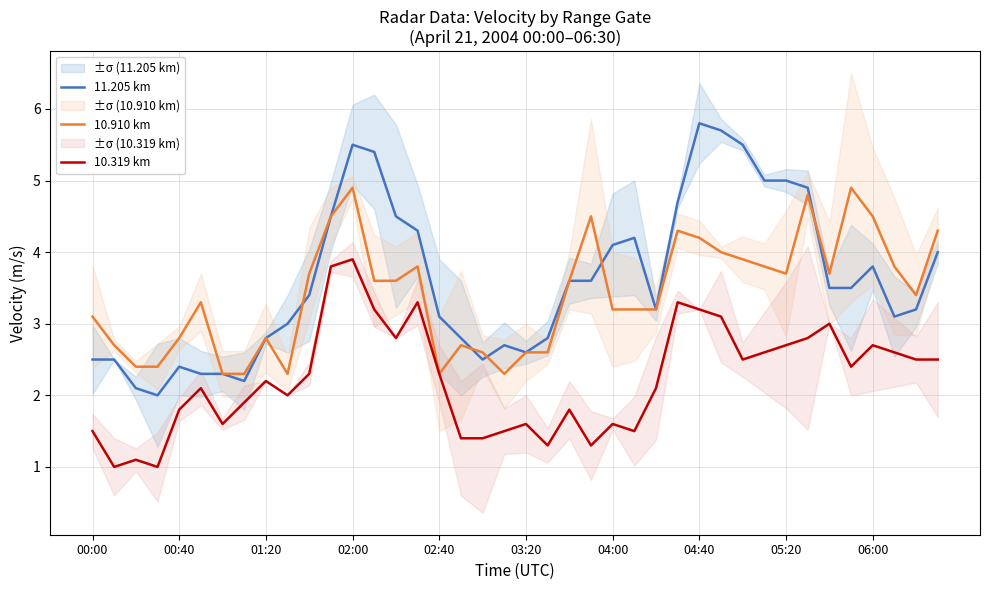

What is the minimum value for 10.319 km?

1.0